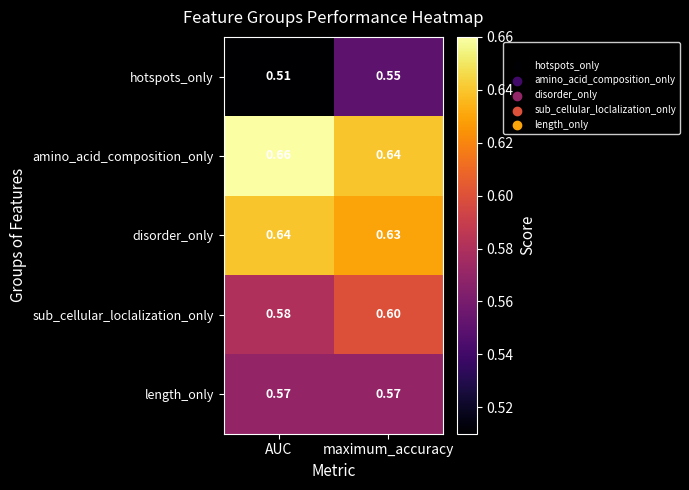

Which label corresponds to the smallest value in the chart?

AUC